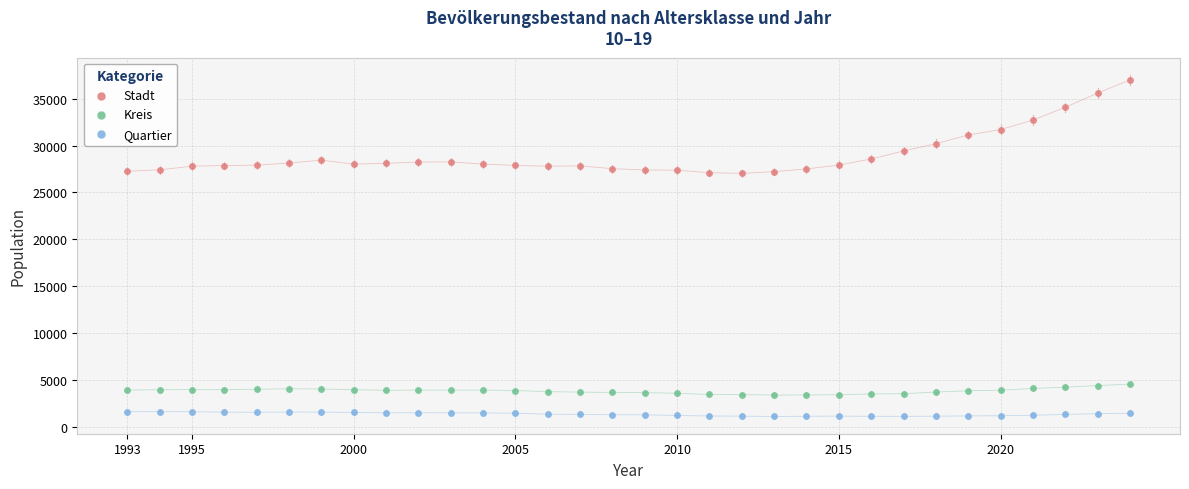

Which series contains the lowest Y value?

Quartier